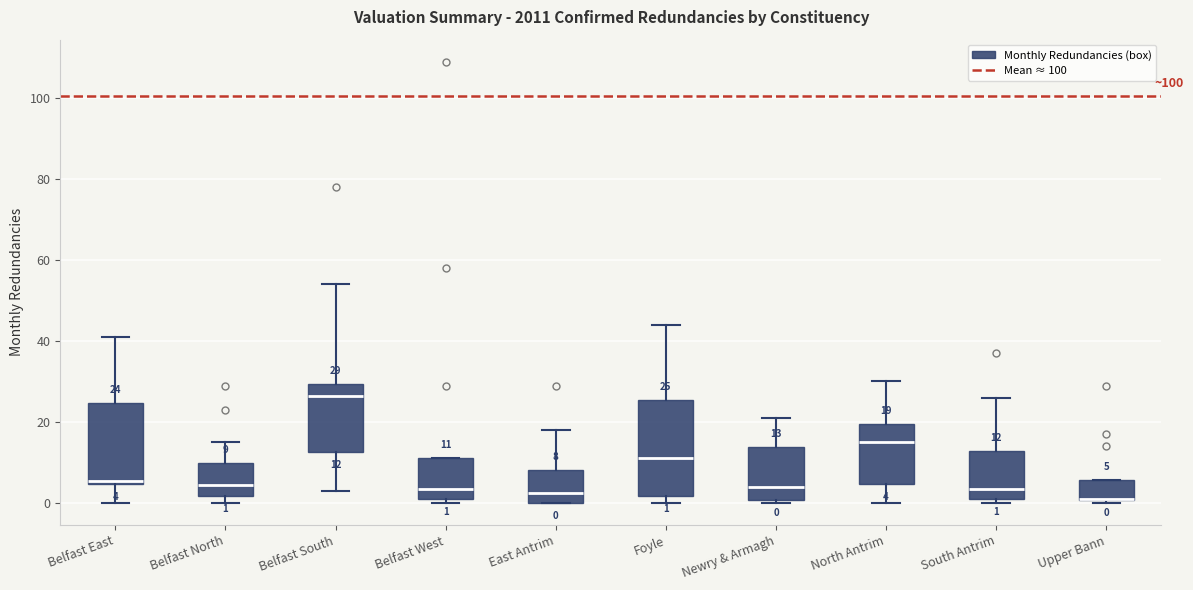

Which box is the tallest, from its lower edge to its upper edge?

Foyle